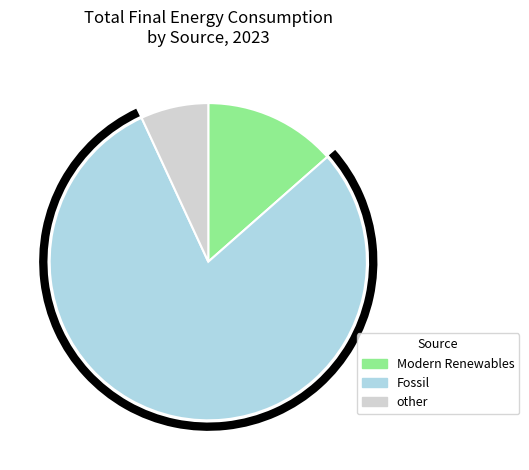

Which category accounts for the majority?

Fossil